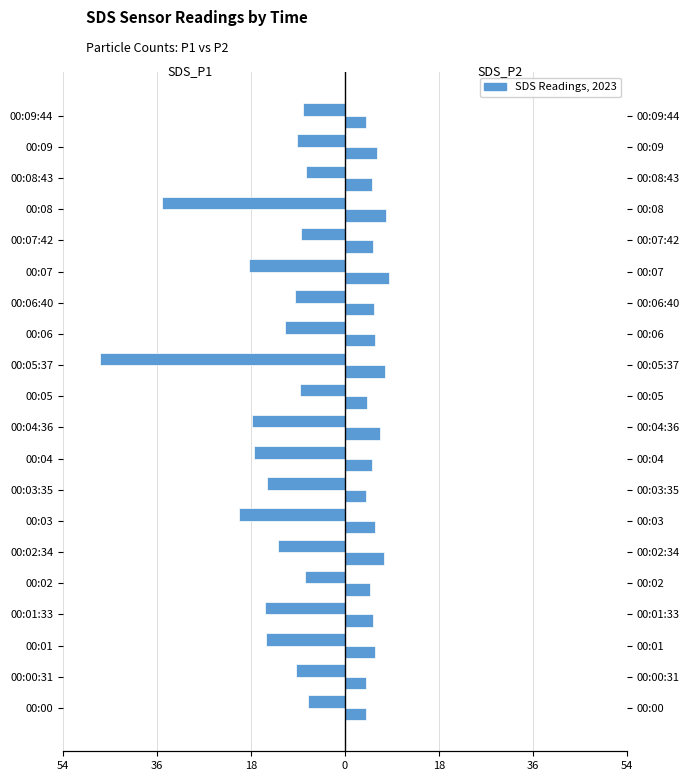

What is the difference between the SDS_P1 values at 00:07 and 00:03:35?

3.6